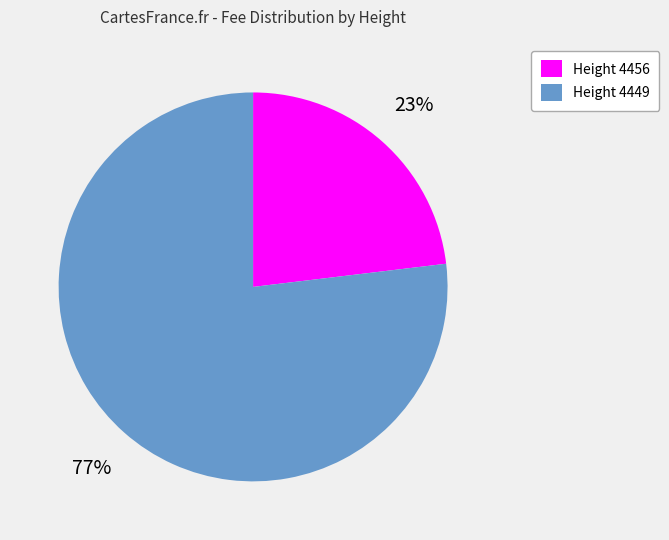

Which slice represents more than half of the pie?

Height 4449